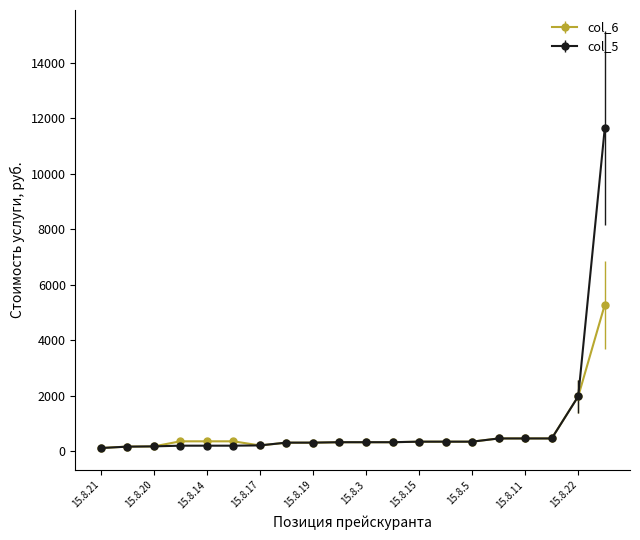

What is the value of the col_6 point at the 5th from the left?

357.5